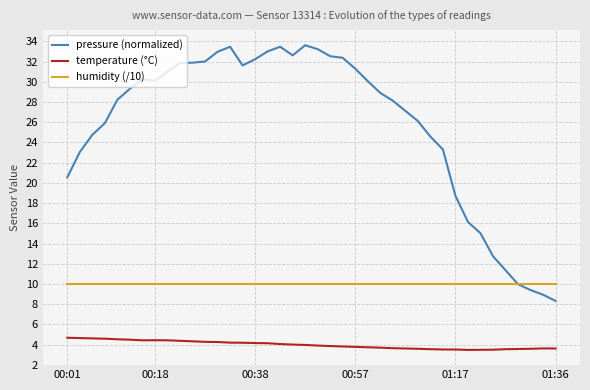

True or false: pressure (normalized) and temperature (°C) intersect in this chart.

False